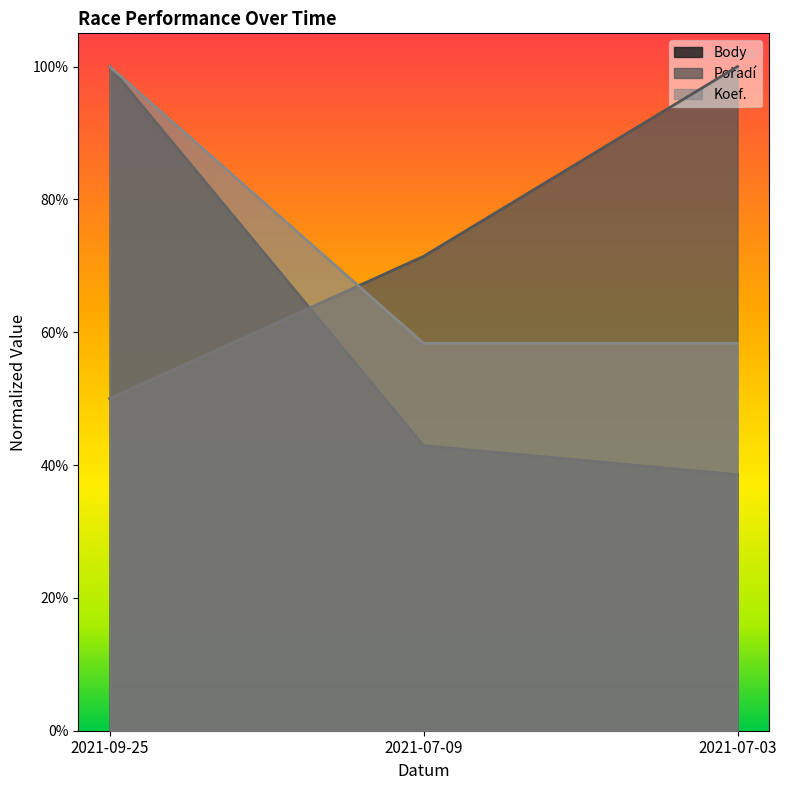

What are all the series names shown in the legend?

Body, Pořadí, Koef.